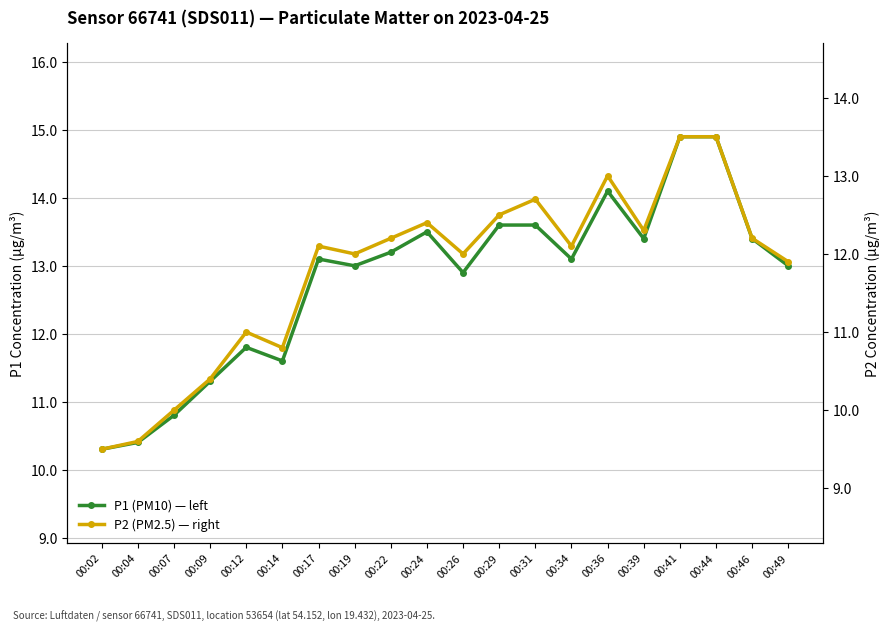

How many lines are shown in the chart?

2